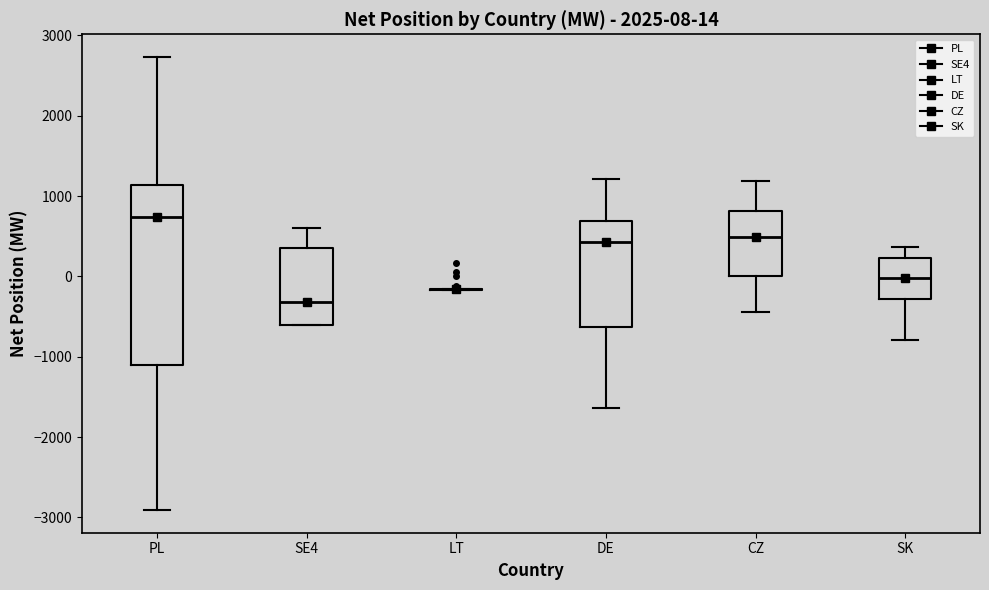

Which box is the tallest, from its lower edge to its upper edge?

PL